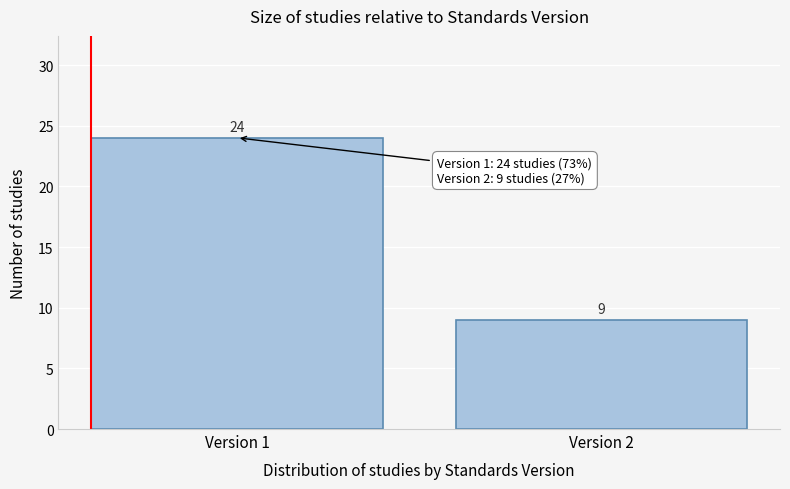

Reading right to left, transcribe all the data shown in this chart.

9	24